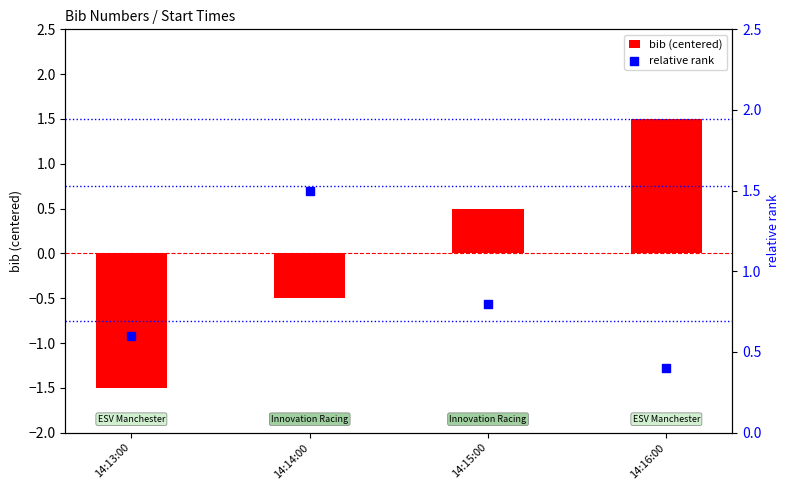

What are all the series names shown in the legend?

bib (centered), relative rank